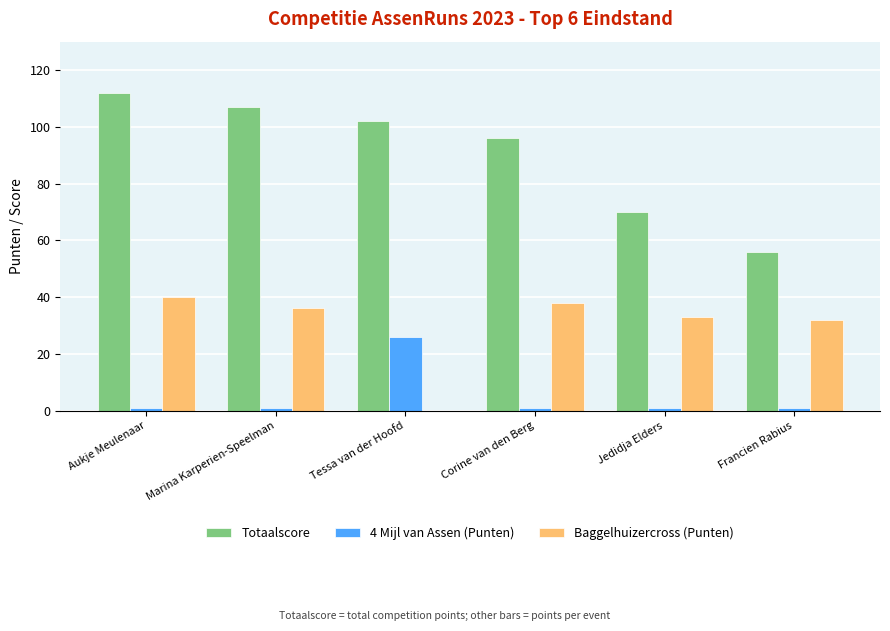

Between Corine van den Berg and Francien Rabius, which series saw the biggest shift?

Totaalscore